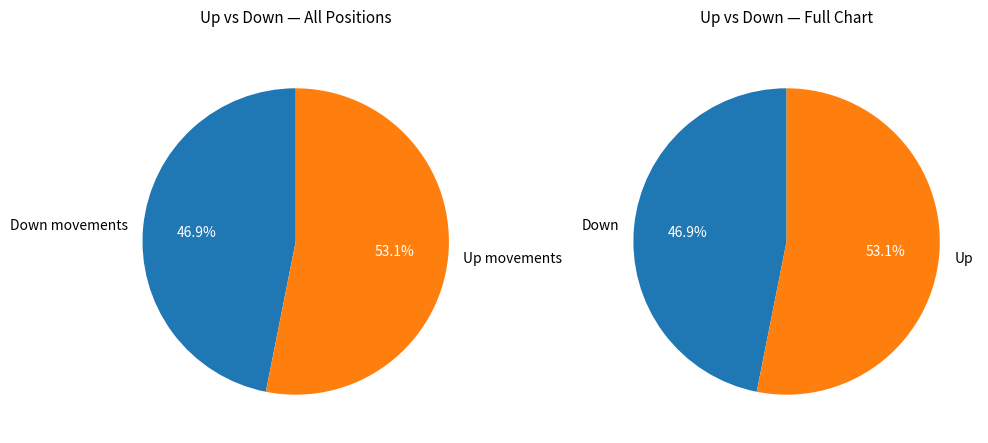

Combined, do up and down account for over 50%?

Yes